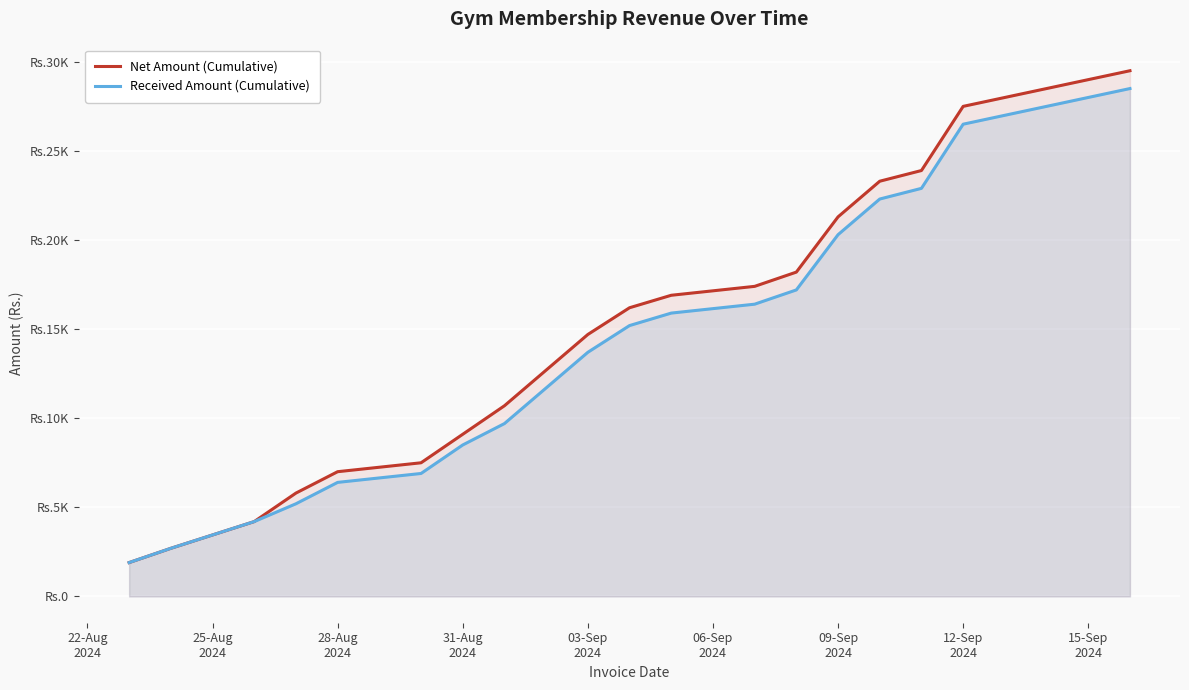

What is the difference between the maximum and minimum values in the Received Amount (Cumulative) series?

26600